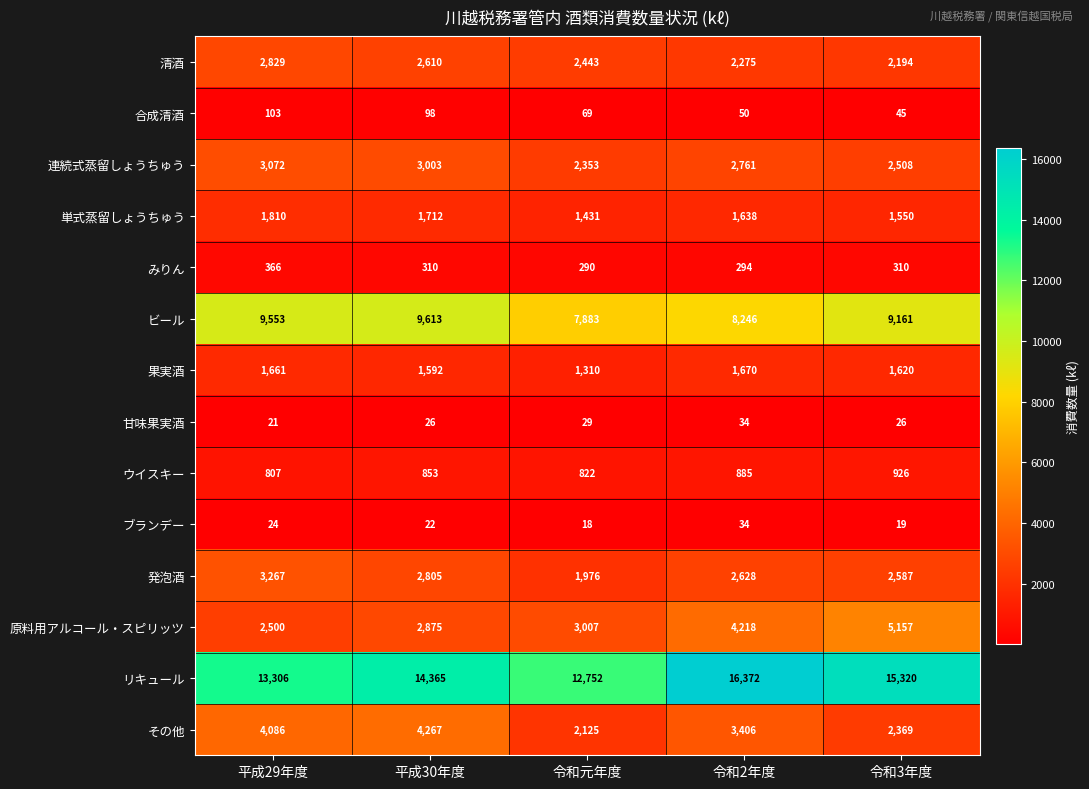

Which series has the largest range (max minus min)?

リキュール